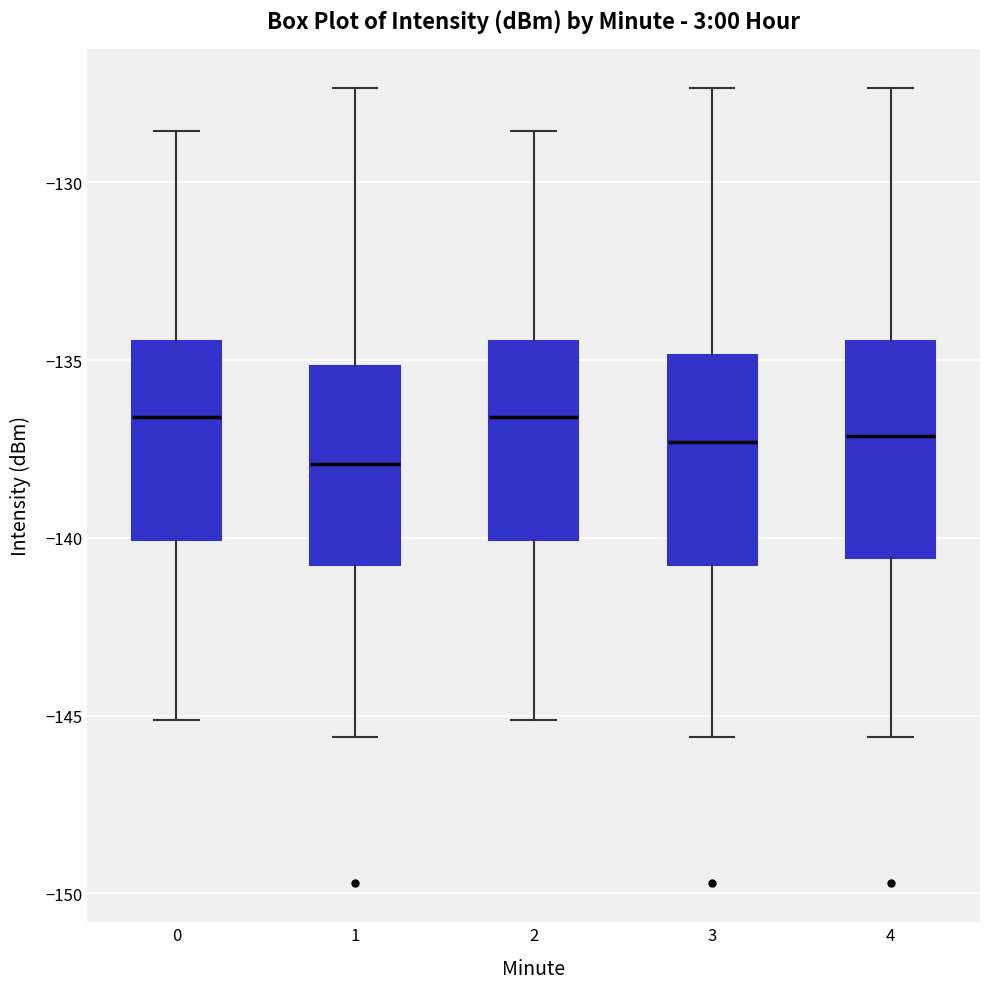

Reading left to right, transcribe this box plot: for each box, give where its median line is, the range the box spans, and where its two whiskers end, as read against the y-axis. The values are not printed on the chart, so give them approximately, as read against the axis.

0: median -136.5, box -140.0 to -134.5, whiskers -145.0 to -128.5
1: median -138.0, box -141.0 to -135.0, whiskers -145.5 to -127.5
2: median -136.5, box -140.0 to -134.5, whiskers -145.0 to -128.5
3: median -137.5, box -141.0 to -135.0, whiskers -145.5 to -127.5
4: median -137.0, box -140.5 to -134.5, whiskers -145.5 to -127.5